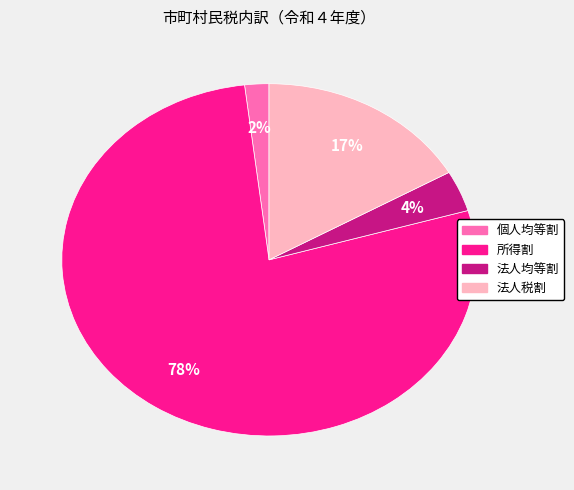

To the nearest percent, what is the difference between the 個人均等割 and 法人税割 slice percentages?

15%